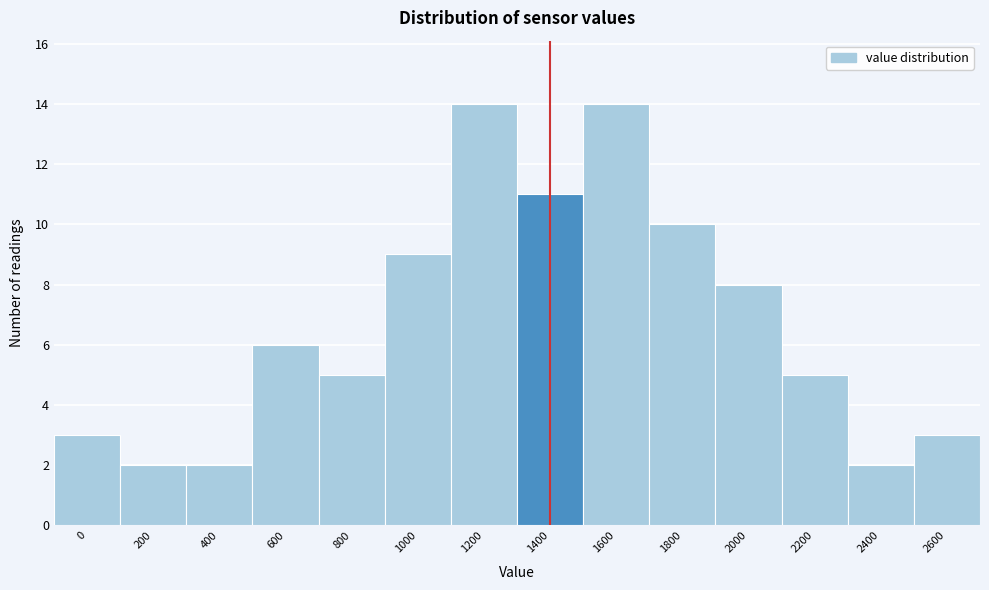

Reading left to right, list all the values displayed in this chart.

0=3	200=2	400=2	600=6	800=5	1000=9	1200=14	1400=11	1600=14	1800=10	2000=8	2200=5	2400=2	2600=3